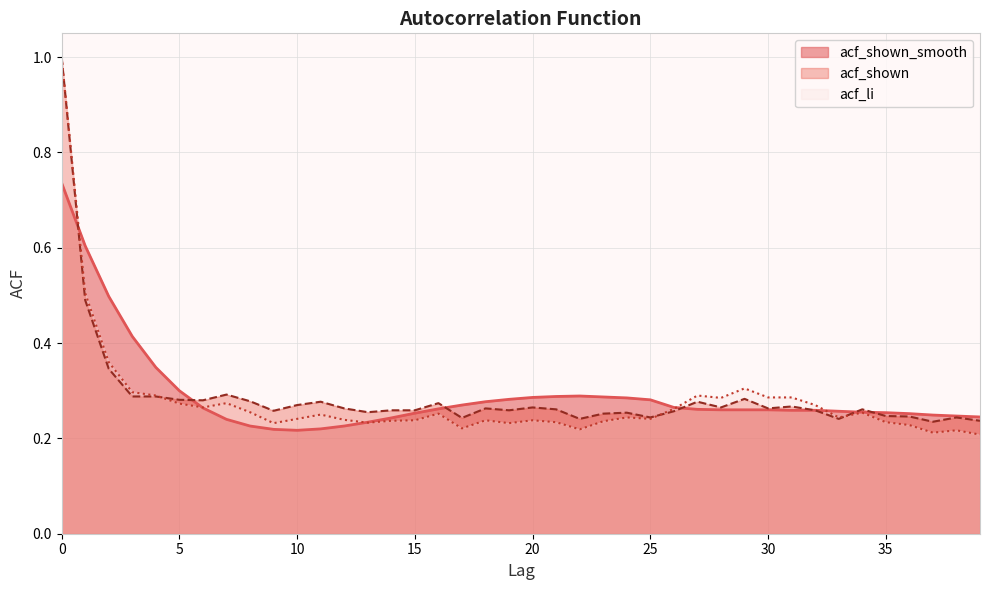

What is the approximate value of acf_li at 9?

0.2